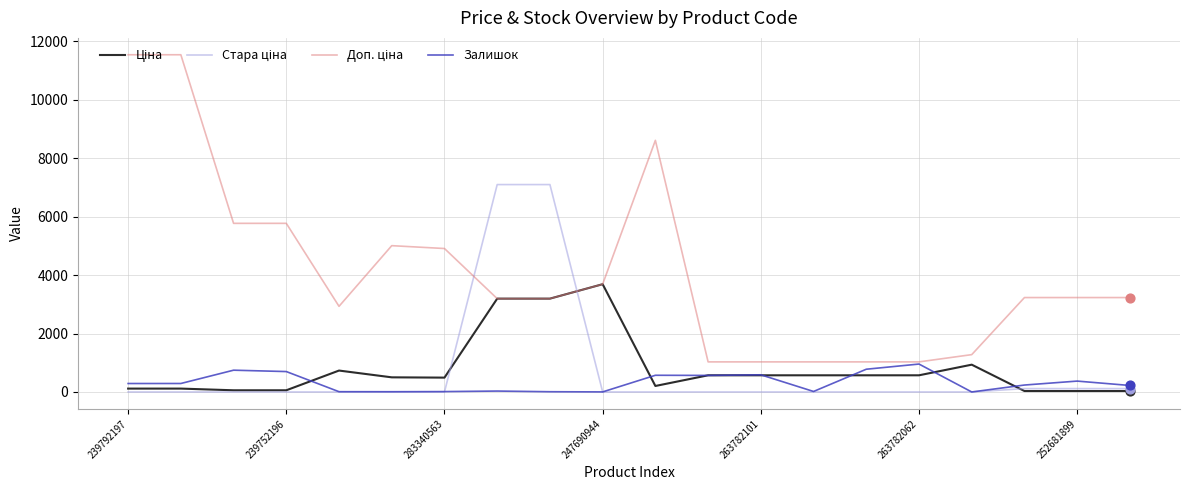

At which category is the sum across all series the highest?

7